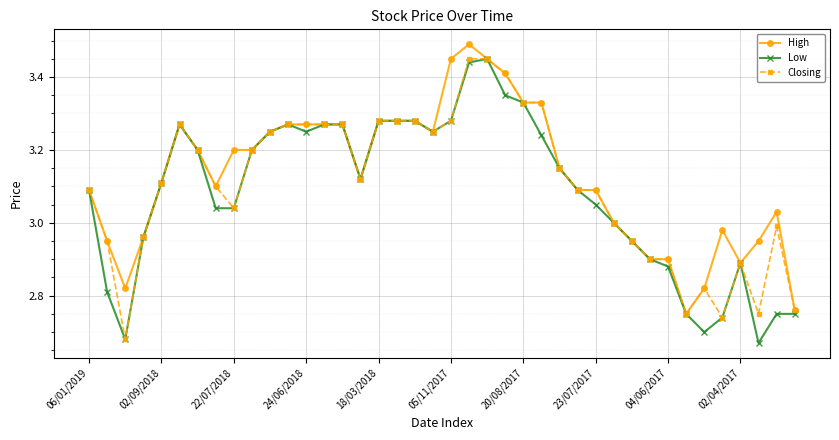

True or false: Closing has more than 0 interior local peaks.

True